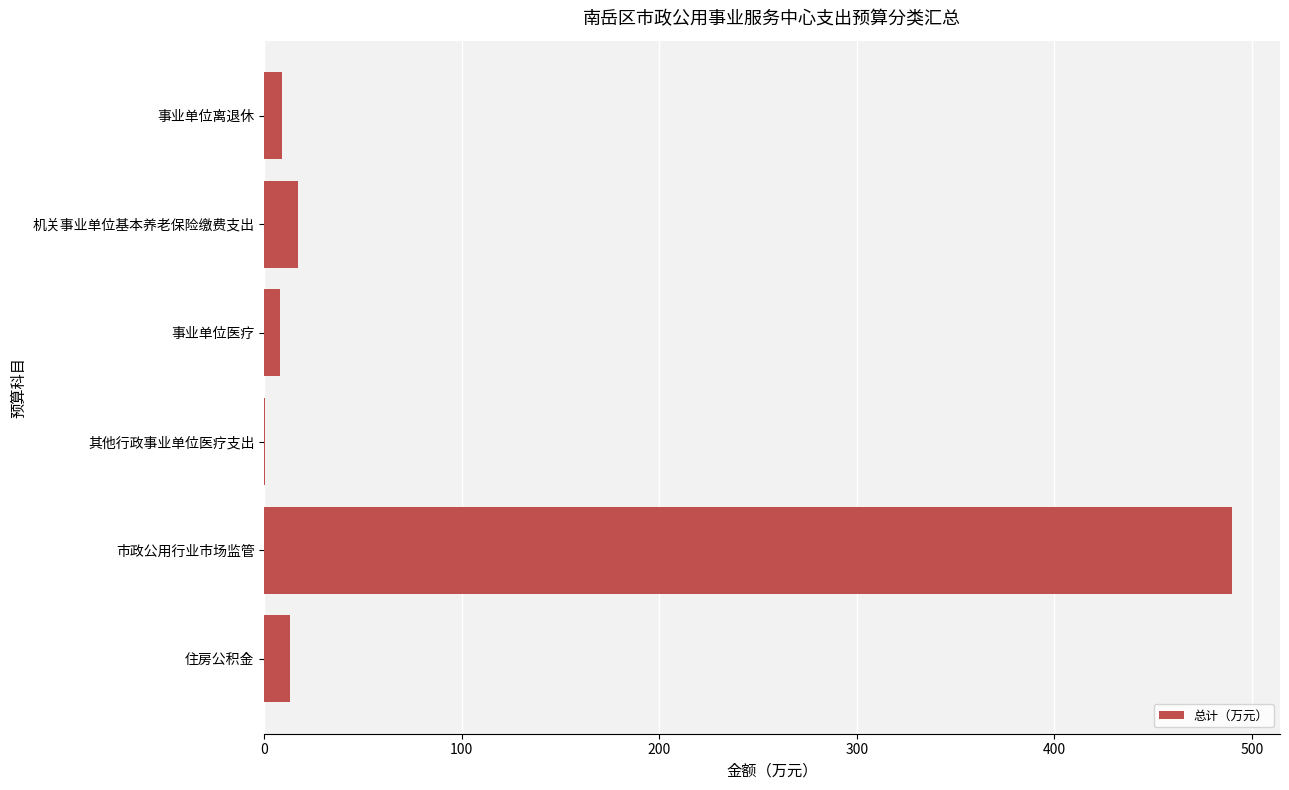

What is the maximum value shown in the chart?

489.7